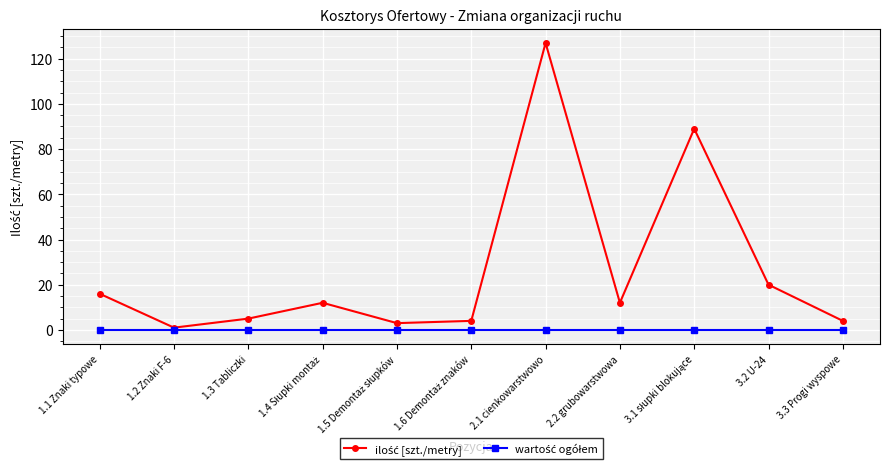

What is the spread (max minus min) of values at 3.3 Progi wyspowe?

4.0